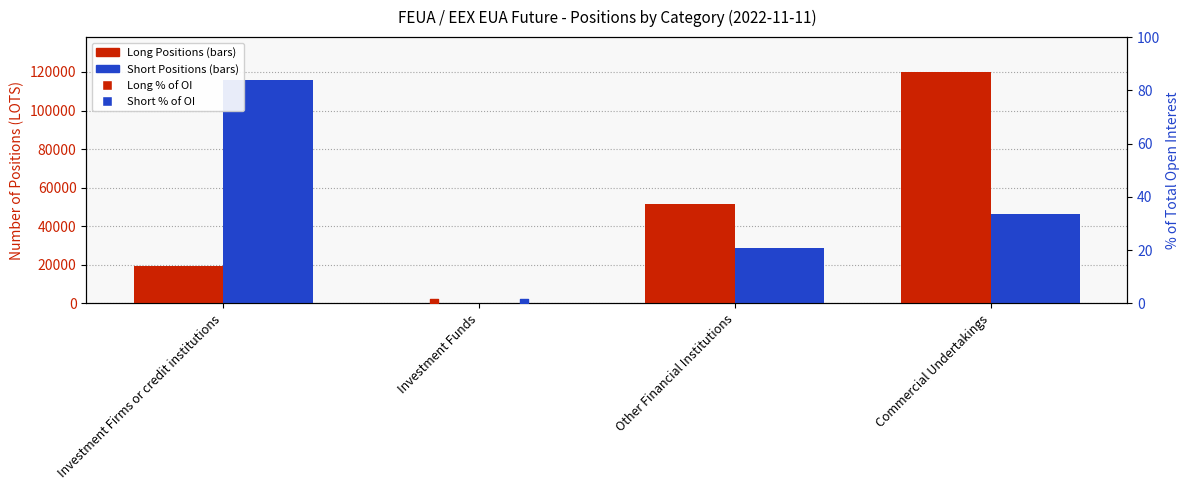

Which series contains the lowest Y value?

Long (Total)